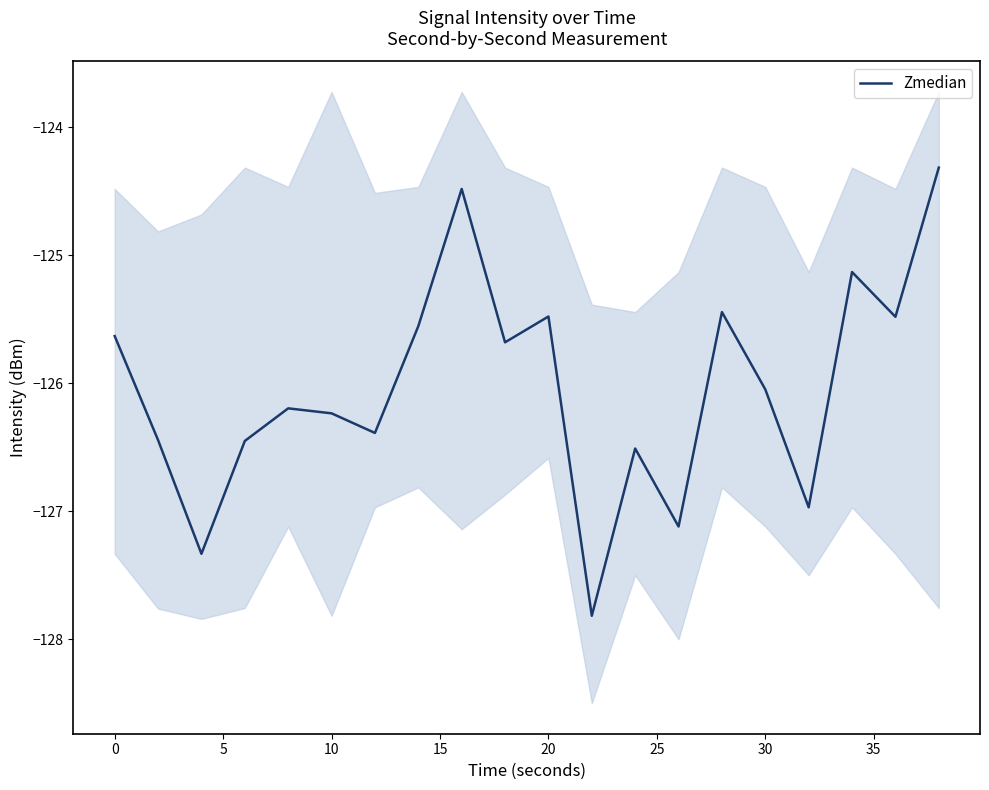

The Zmedian series shows -47.1 at 10. True or false?

False